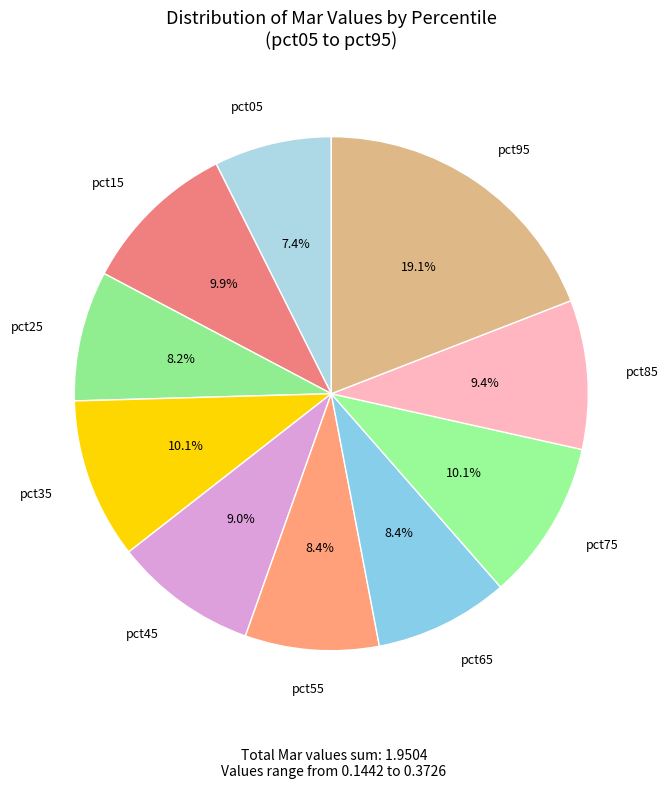

What percentage is the pct65 slice, to the nearest percent?

8%